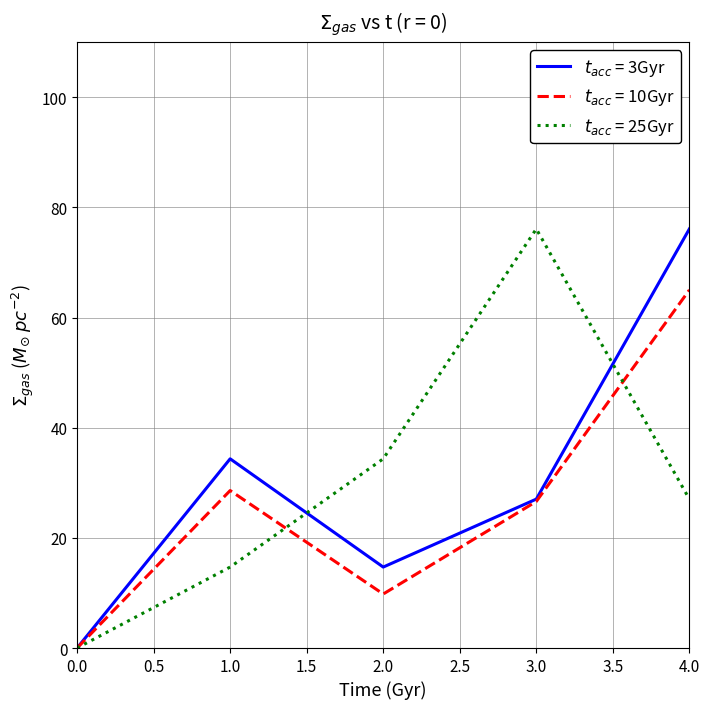

What position from the left is 4.0?

5